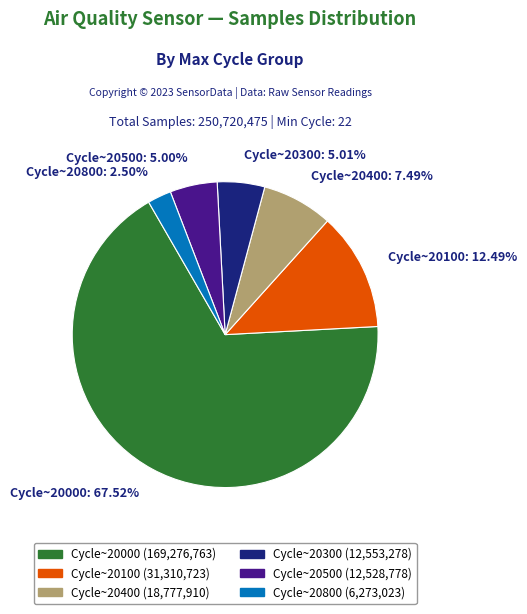

Which category has the biggest portion of the pie?

Cycle~20000: 67.52%